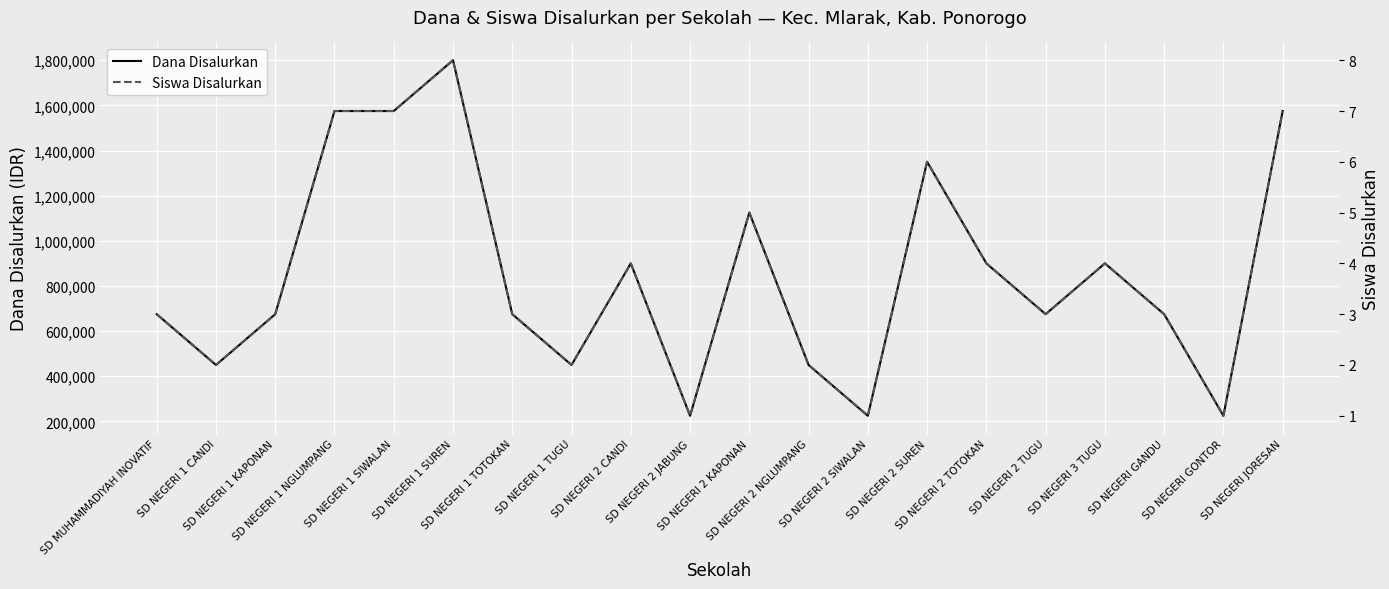

True or false: Dana Disalurkan and Siswa Disalurkan cross at least once.

False